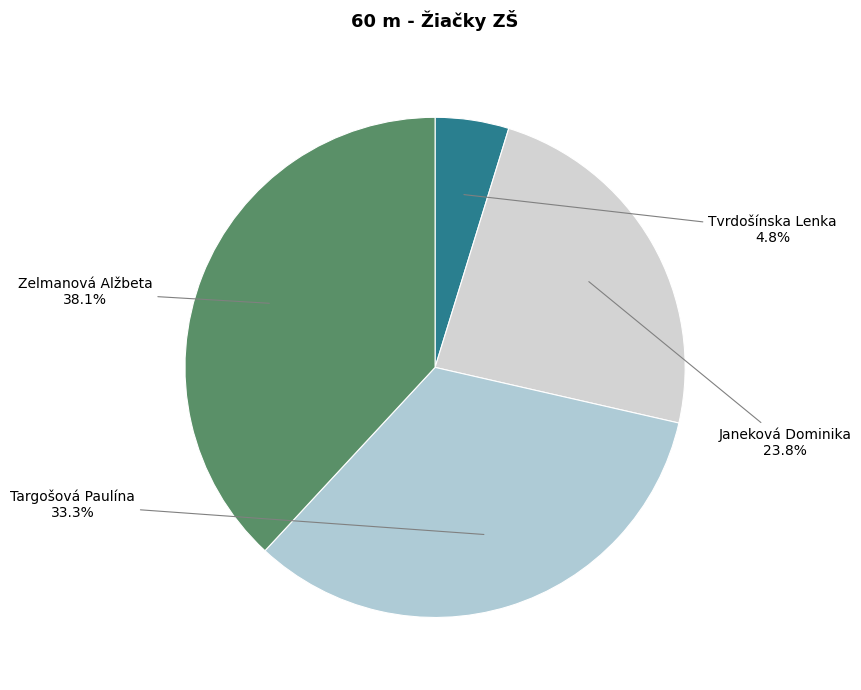

To the nearest percent, what portion does Zelmanová Alžbeta represent?

38%